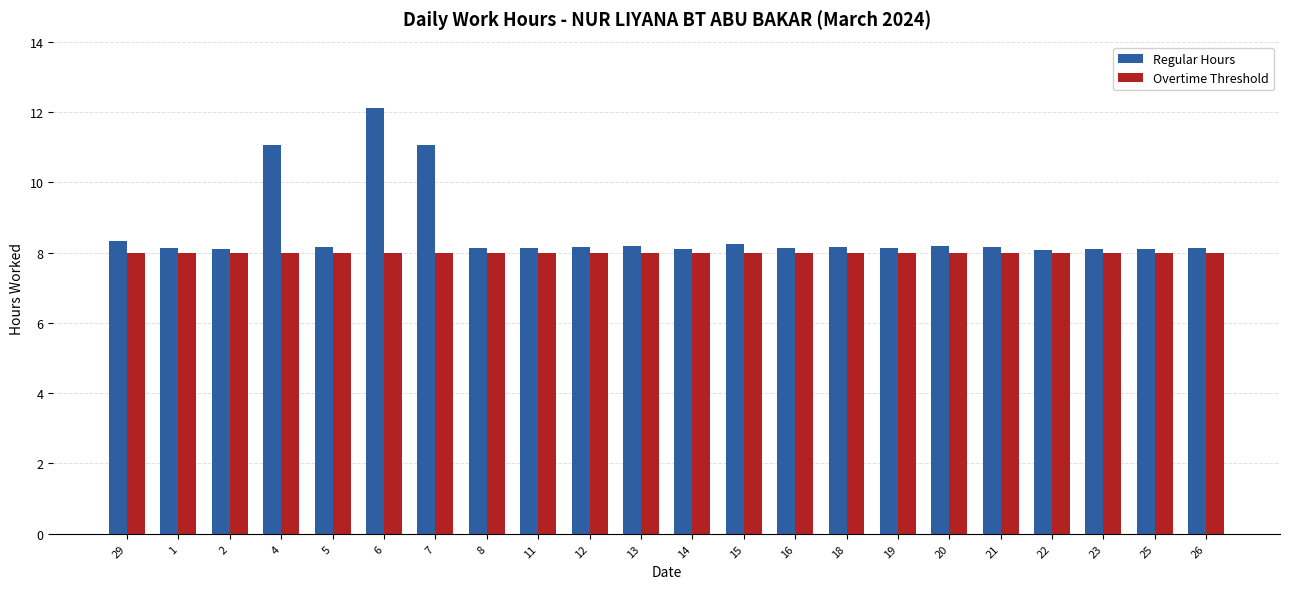

What is the difference between the highest and lowest values at 8?

0.1